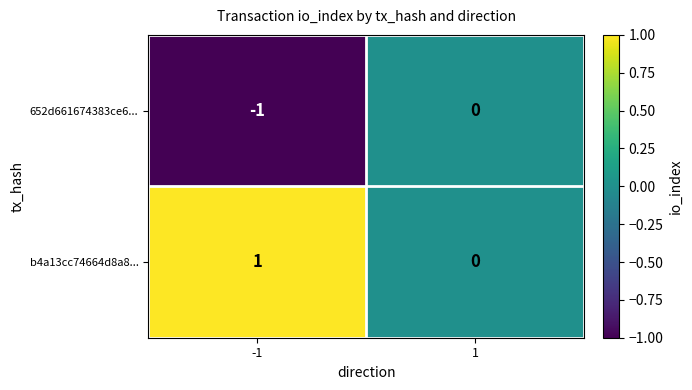

How many categories are shown in the chart?

2